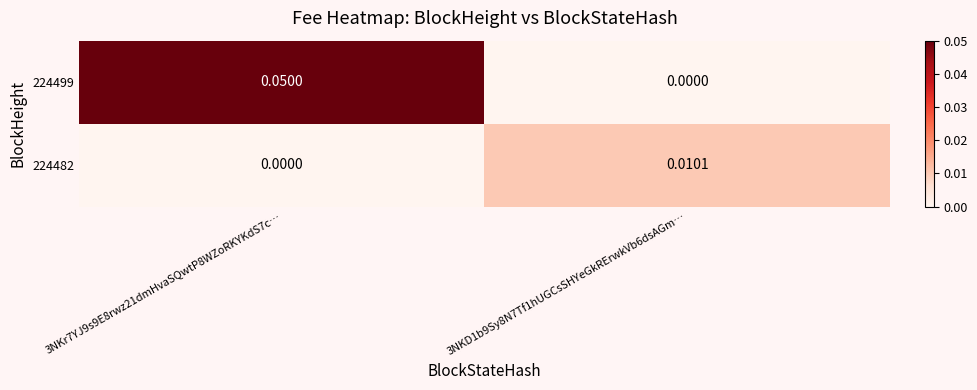

What is the maximum value shown in the chart?

0.1